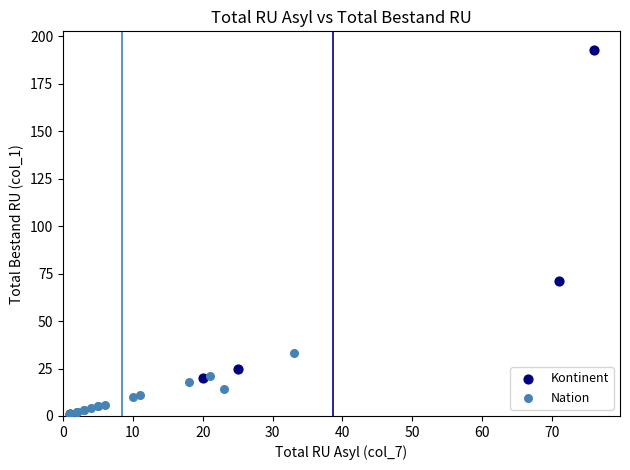

Which series has the largest Y range (max minus min)?

Kontinent